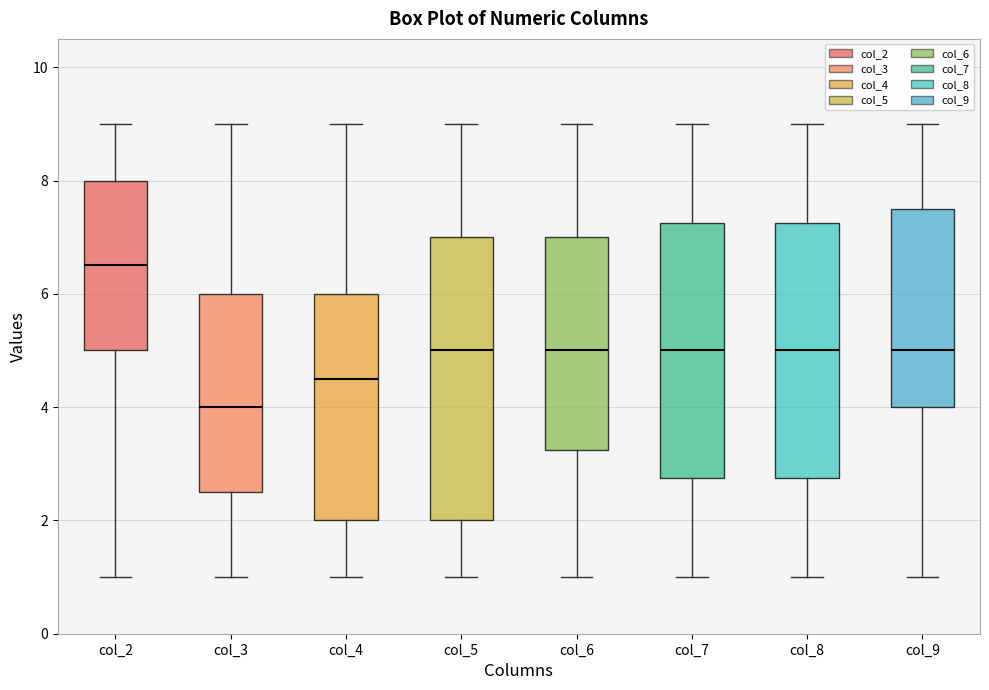

Comparing the boxes themselves (not the whiskers), which one is the tallest?

col_5